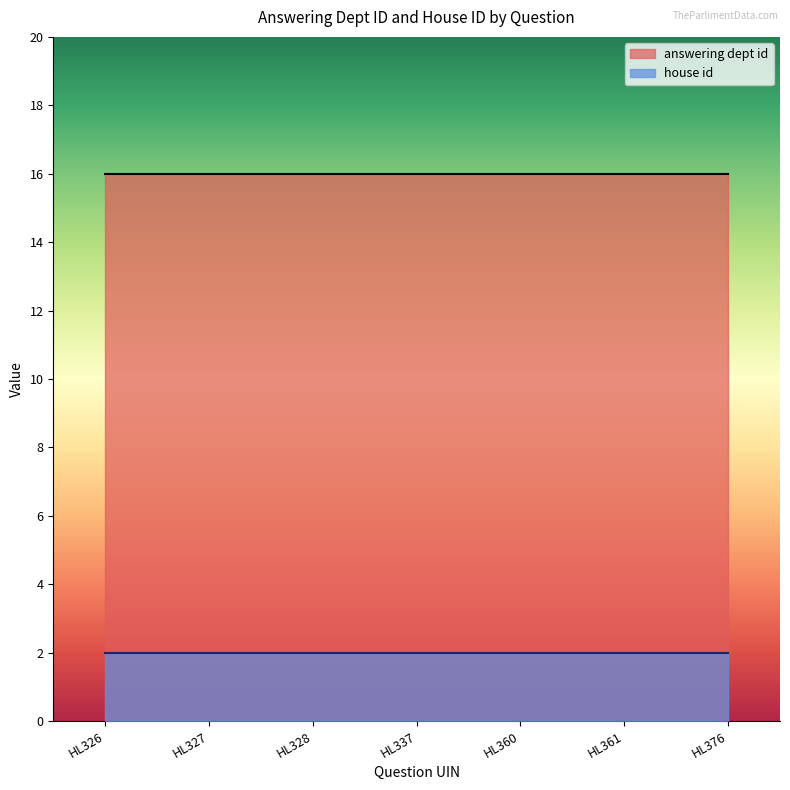

What is the spread (max minus min) of values at HL360?

14